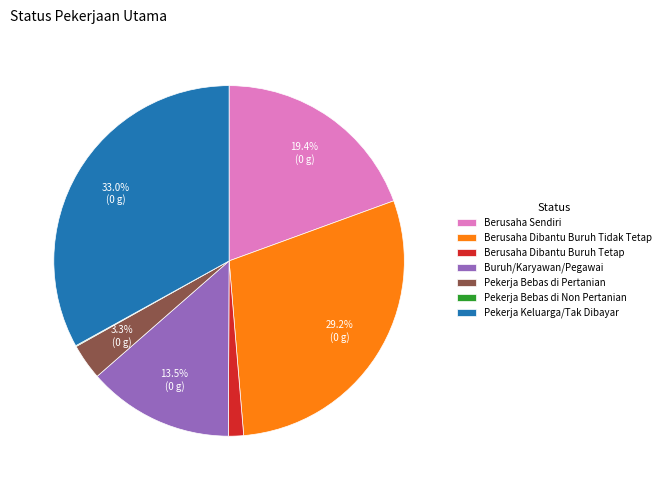

The Berusaha Dibantu Buruh Tidak Tetap slice represents 29% of the pie. True or false?

True